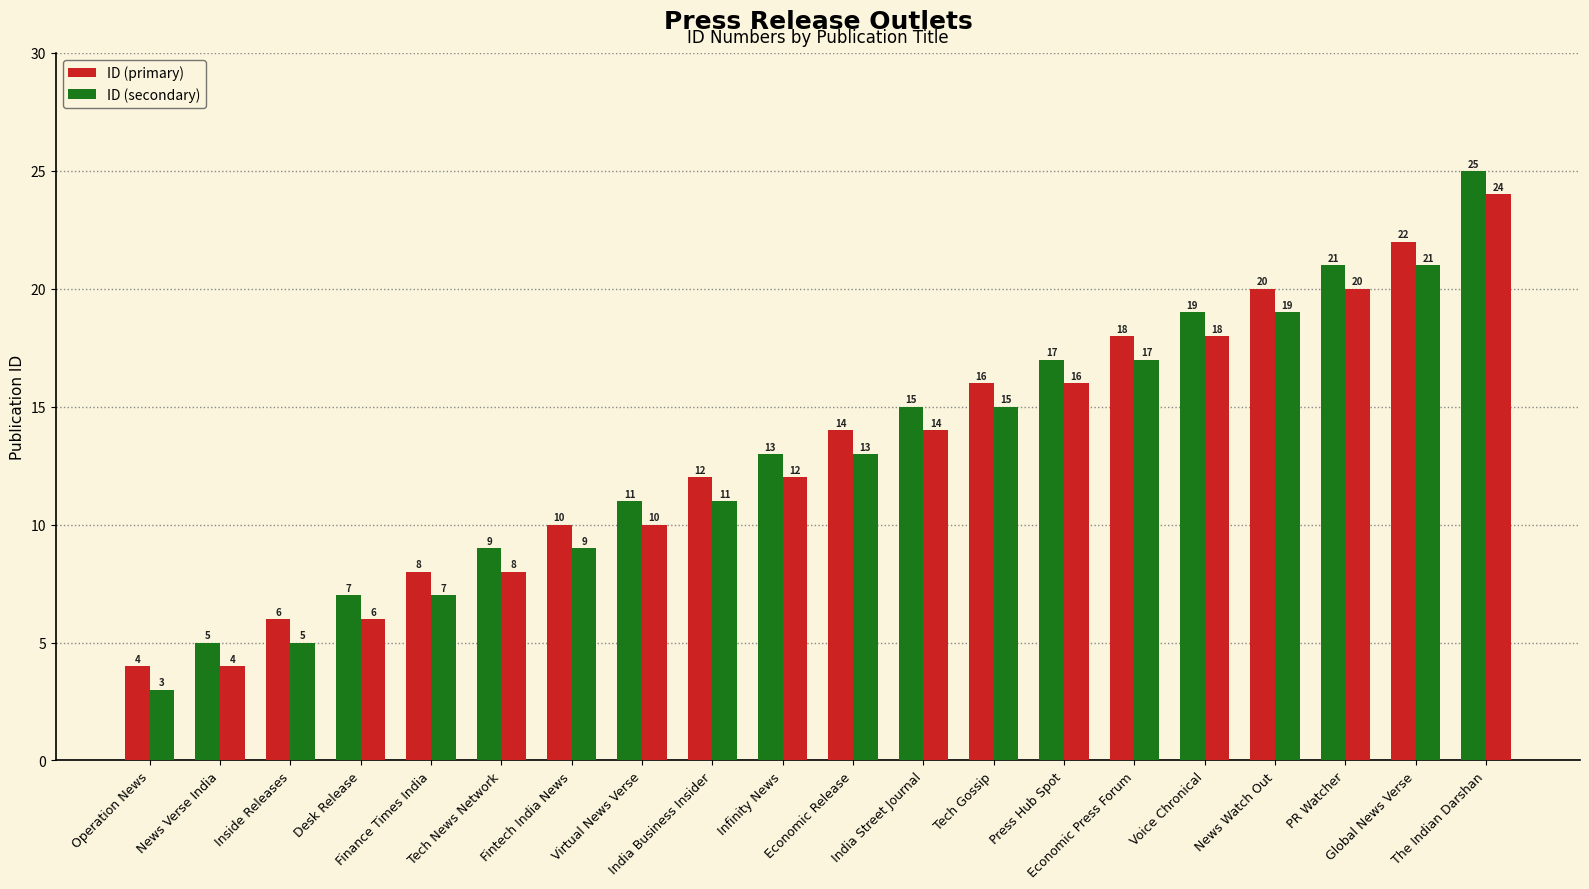

Which category has the lowest value in the ID (secondary) series?

Operation News